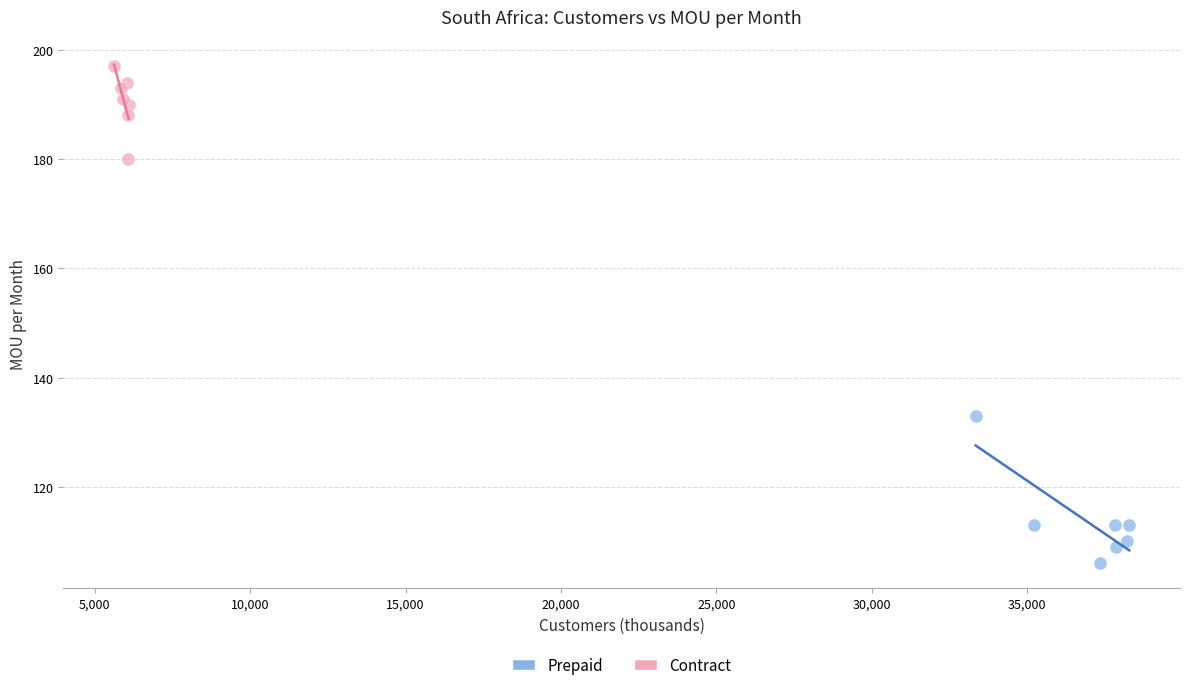

Which series reaches the minimum Y coordinate?

Prepaid